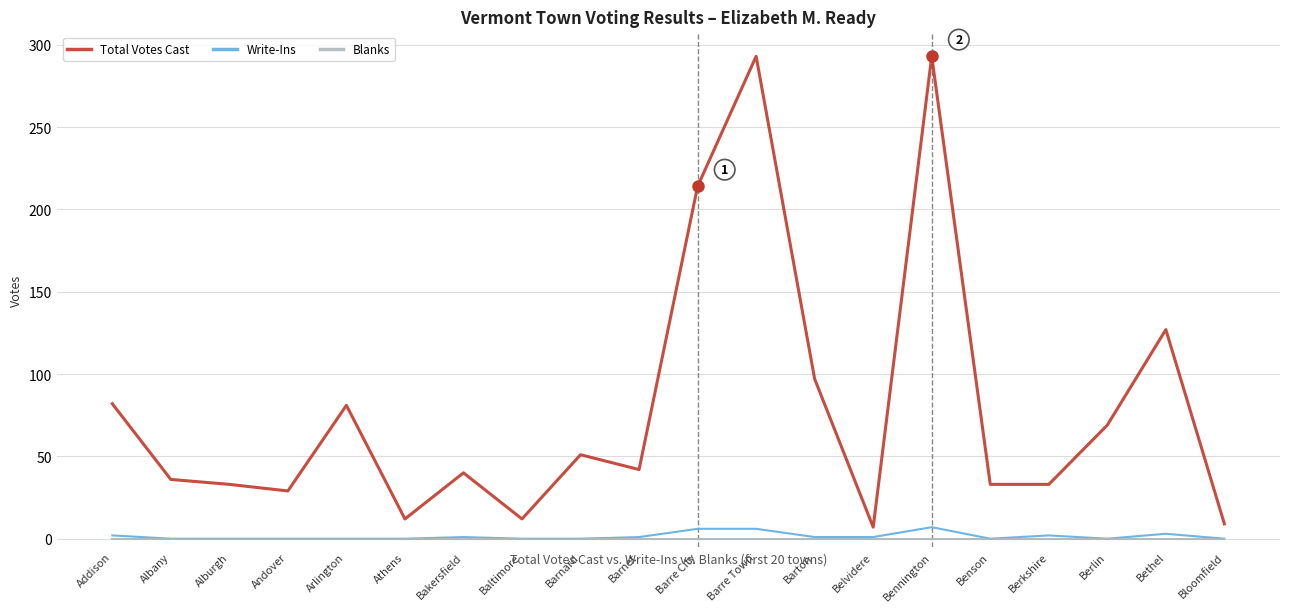

Which series has the largest range (max minus min)?

Total Votes Cast